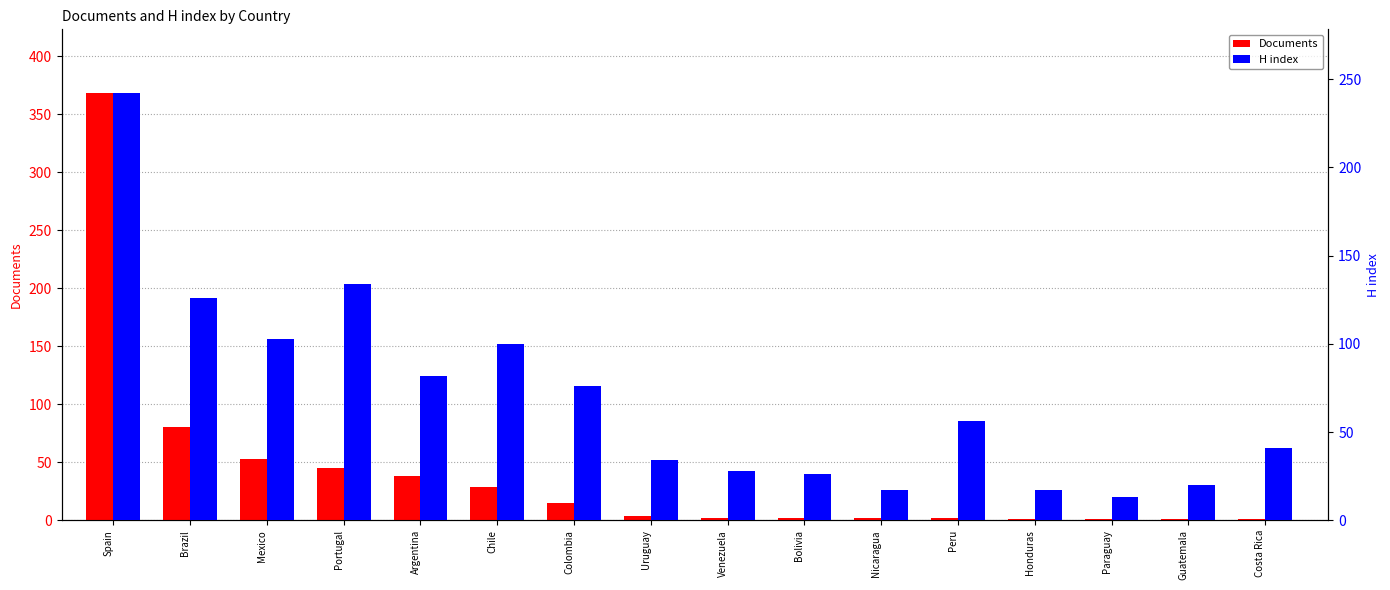

Rank the series by their average value, from lowest to highest.

Documents, H index